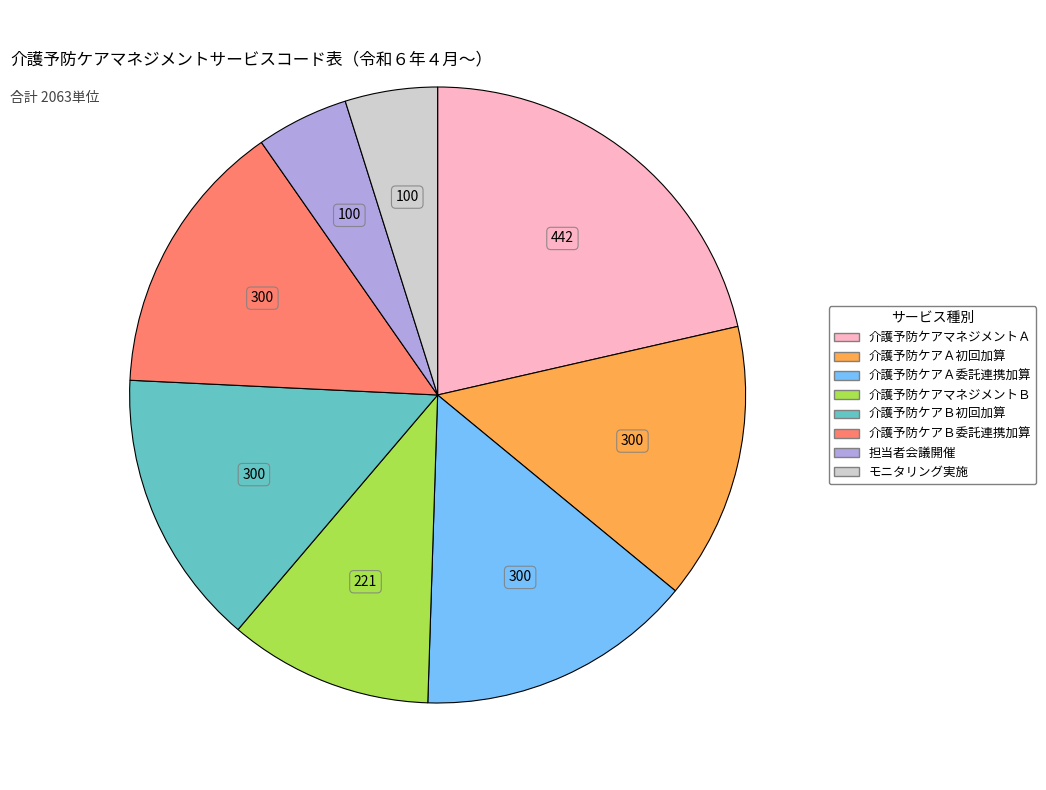

True or false: 介護予防ケアマネジメントＢ accounts for 11% of the total.

True